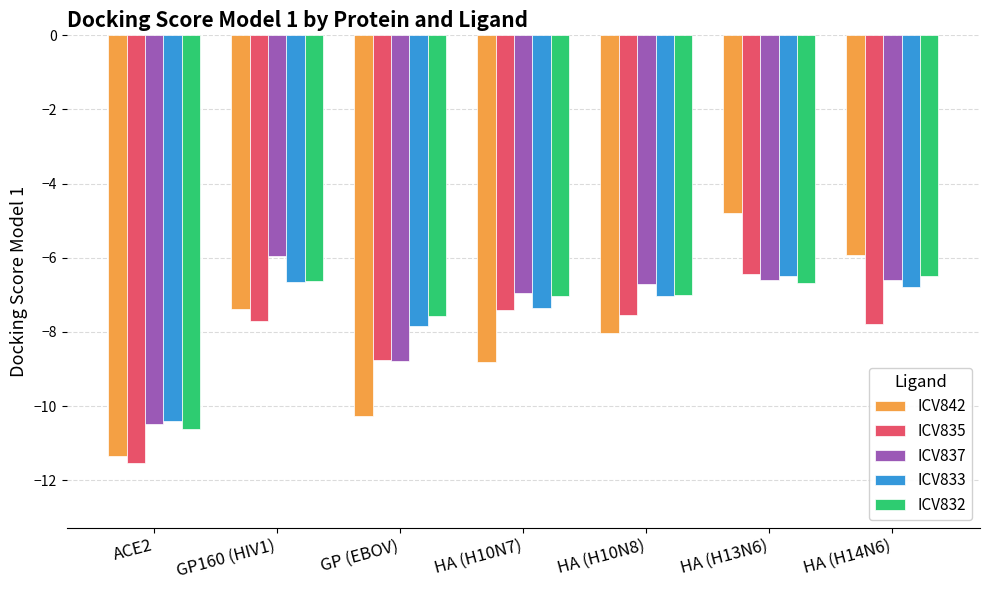

What is the difference between the maximum and minimum values in the ICV837 series?

4.5